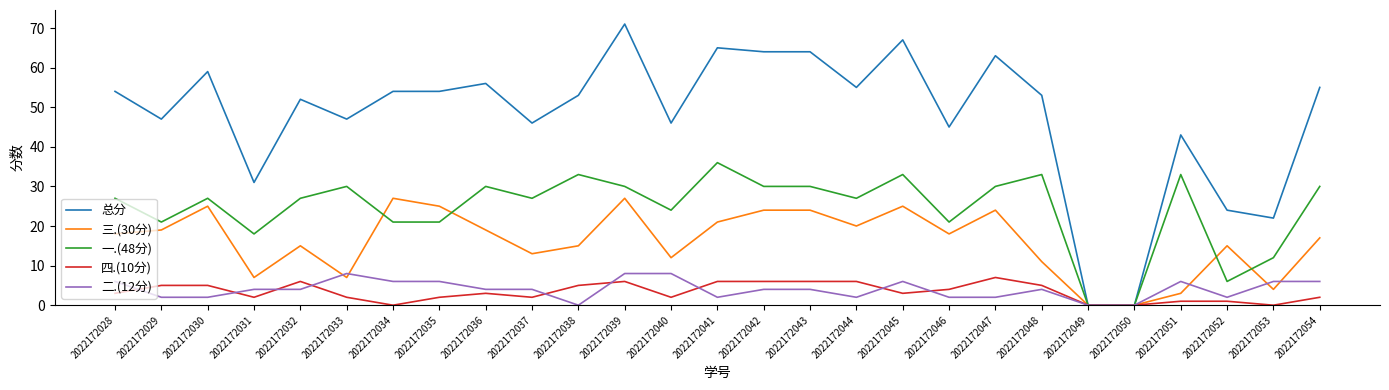

Is this an area chart (filled region under the line)?

No